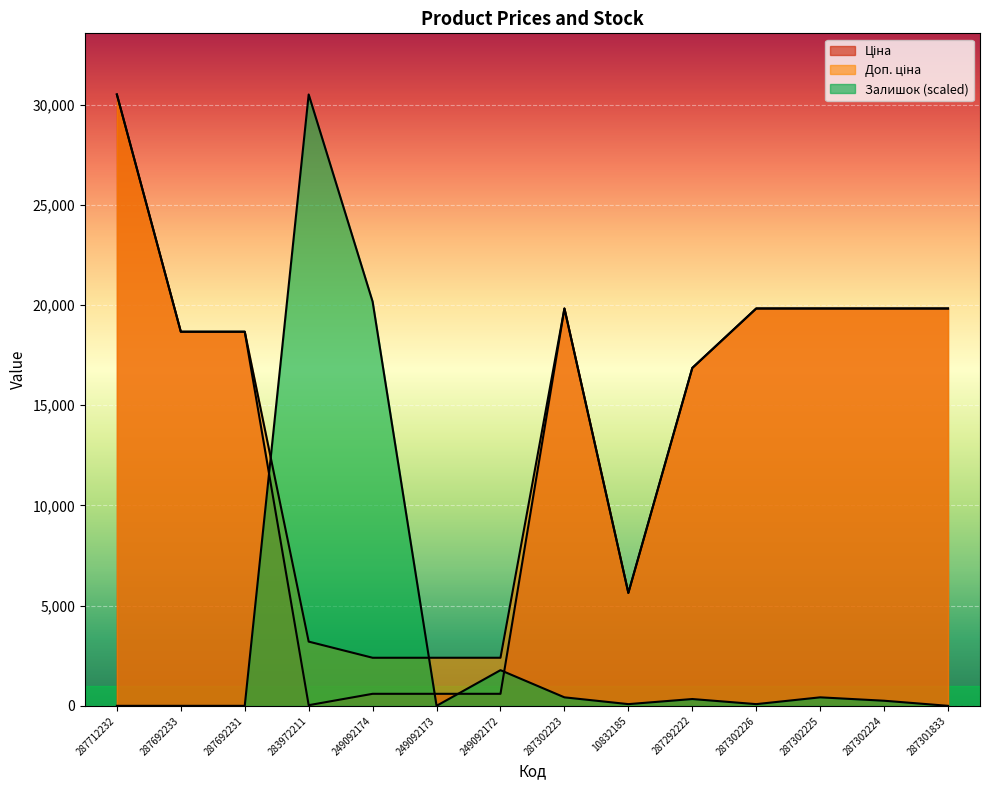

Where is the first local maximum for Ціна?

287302223